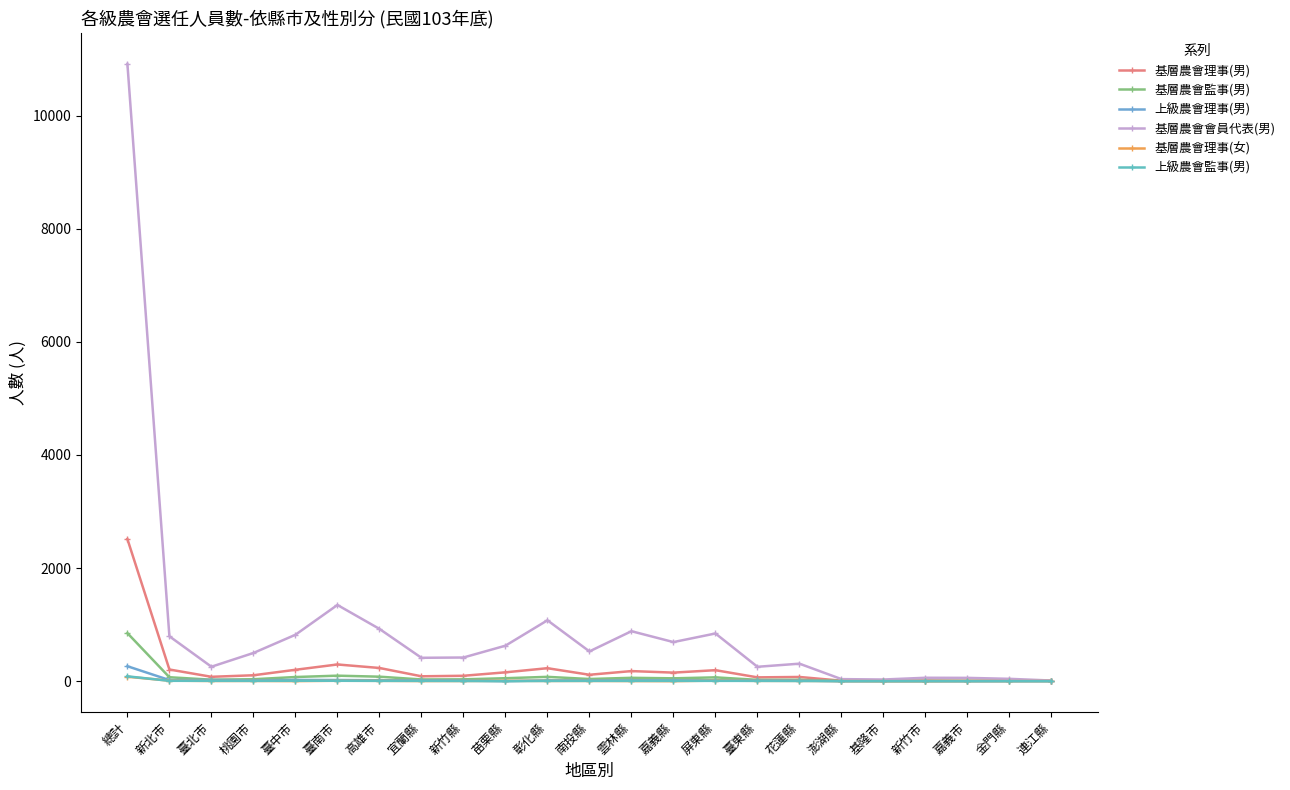

True or false: 基層農會會員代表(男) and 基層農會監事(男) cross at least once.

False